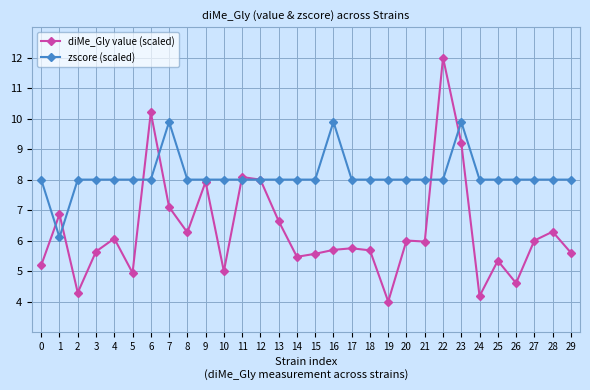

Which category has the lowest value in the zscore (scaled) series?

1